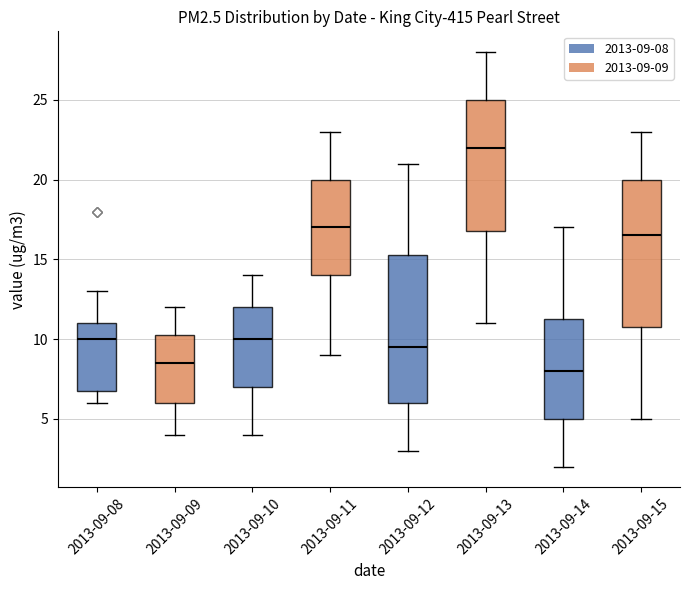

Which box's median line is the highest?

2013-09-13